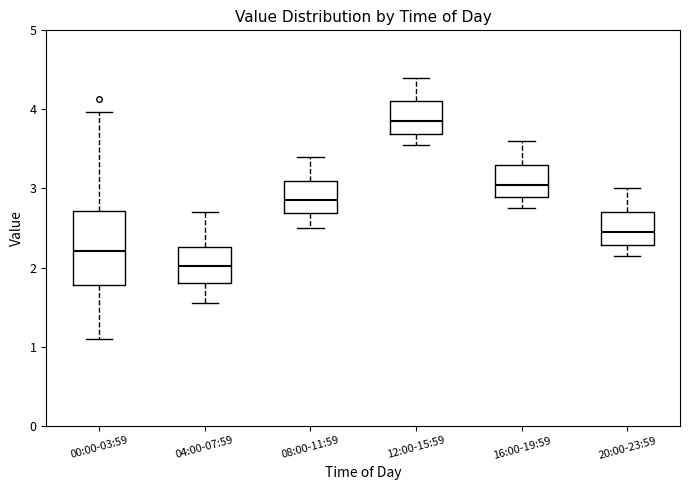

Reading left to right, transcribe this box plot: for each box, give where its median line is, the range the box spans, and where its two whiskers end, as read against the y-axis. The values are not printed on the chart, so give them approximately, as read against the axis.

00:00-03:59: median 2.2, box 1.8 to 2.7, whiskers 1.1 to 4.0
04:00-07:59: median 2.0, box 1.8 to 2.3, whiskers 1.6 to 2.7
08:00-11:59: median 2.9, box 2.7 to 3.1, whiskers 2.5 to 3.4
12:00-15:59: median 3.9, box 3.7 to 4.1, whiskers 3.6 to 4.4
16:00-19:59: median 3.1, box 2.9 to 3.3, whiskers 2.8 to 3.6
20:00-23:59: median 2.5, box 2.3 to 2.7, whiskers 2.2 to 3.0